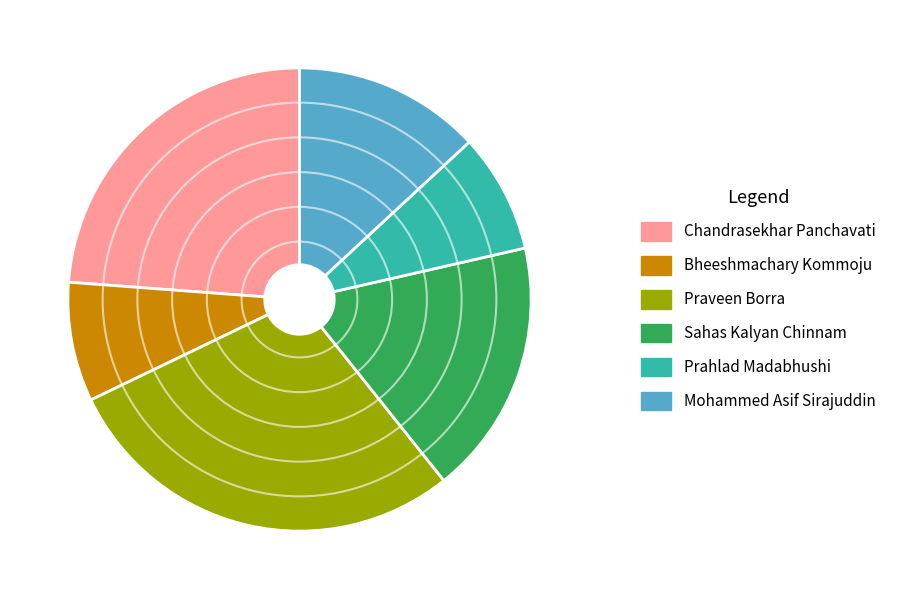

What is the ratio of the value at Sahas Kalyan Chinnam to the value at Praveen Borra?

0.6